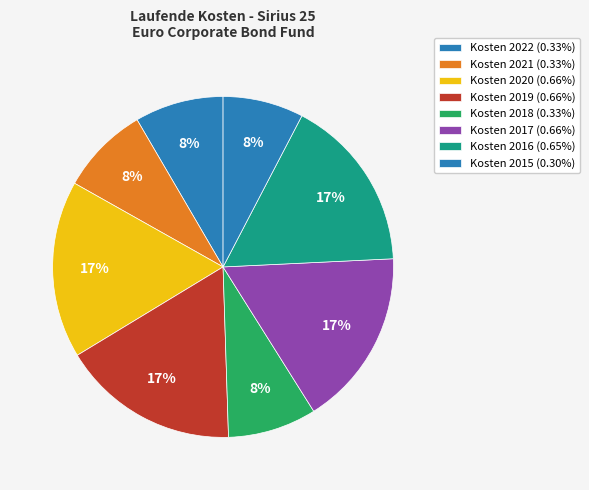

How many segments does this pie chart have?

8